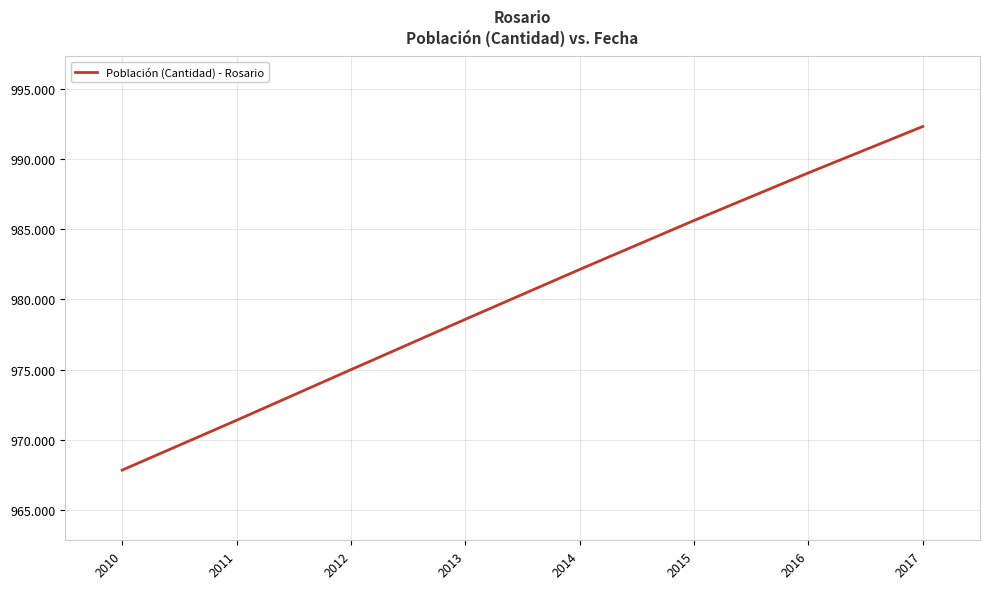

Which category has the lowest value across all series?

2010